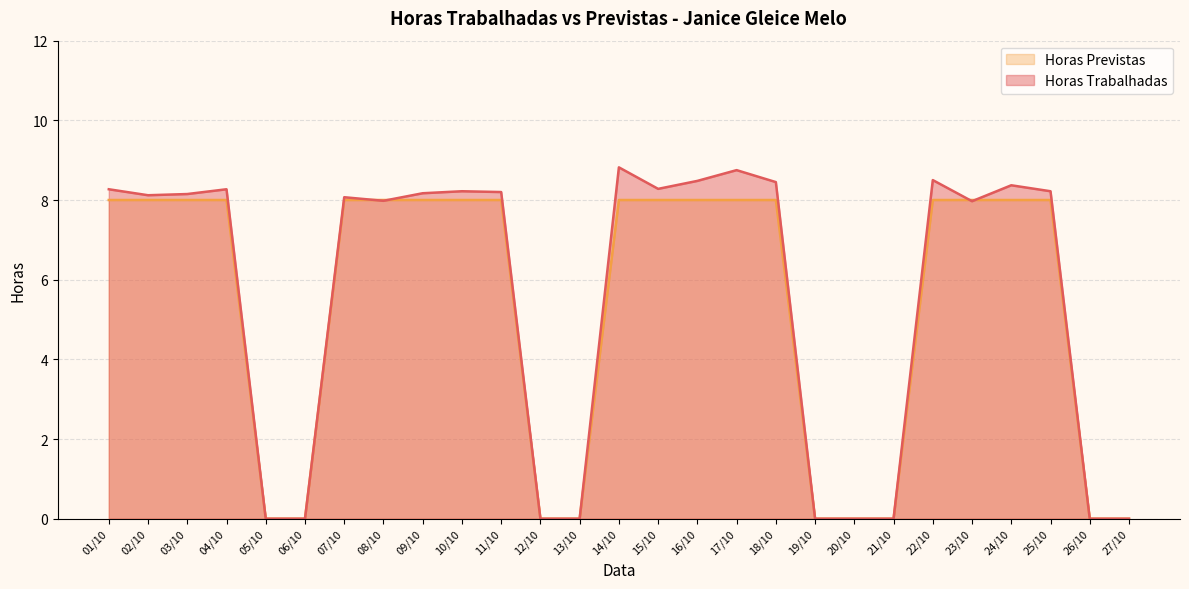

Which series has the largest total across all categories?

Horas Trabalhadas